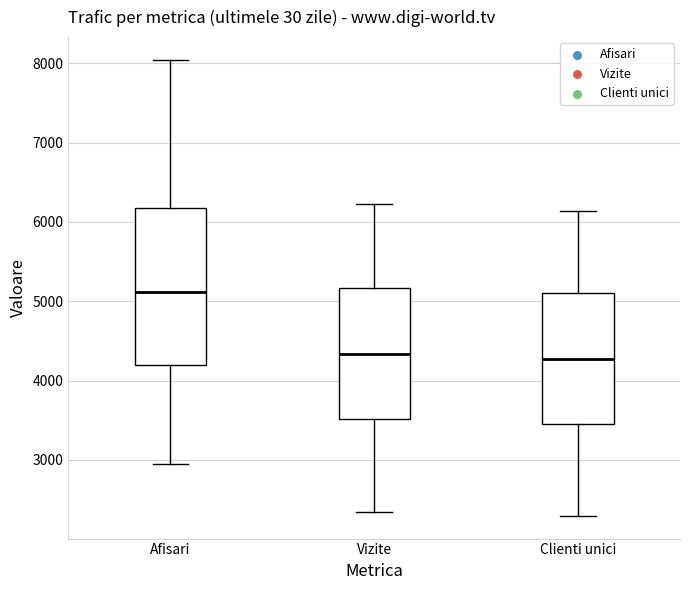

Where does the median line of the box for Vizite sit on the y-axis? The values are not printed on the chart, so give them approximately, as read against the axis.

4300